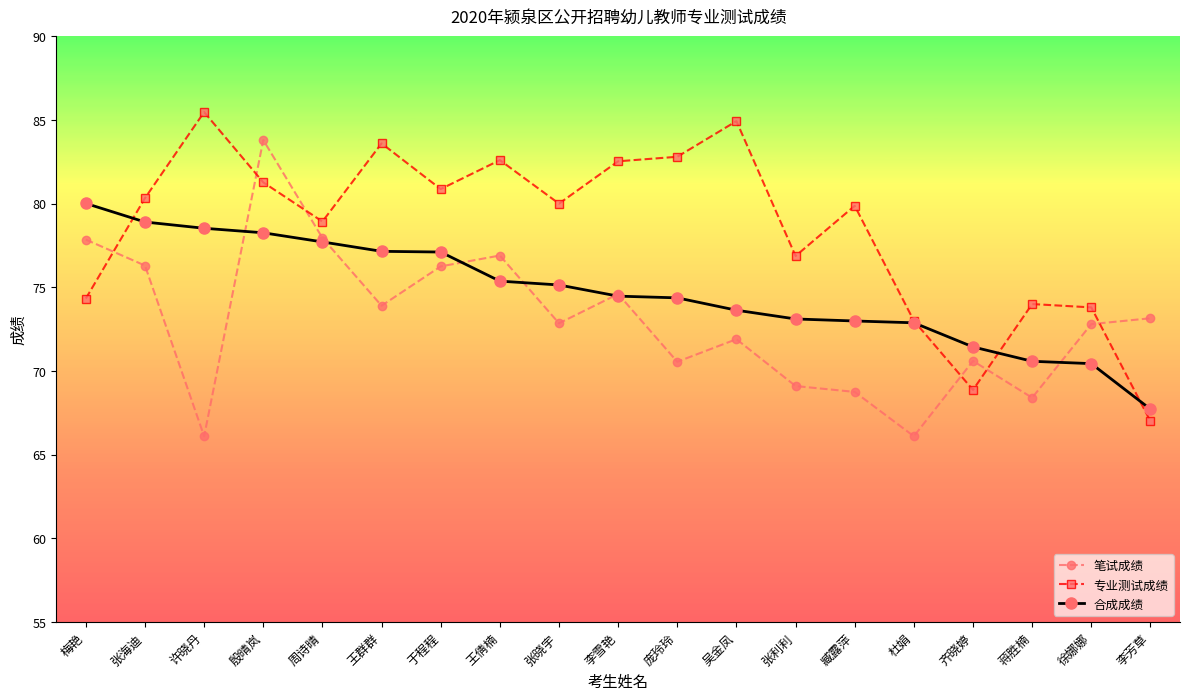

Is it true that 笔试成绩 equals 68.4 at 蒋胜楠?

True